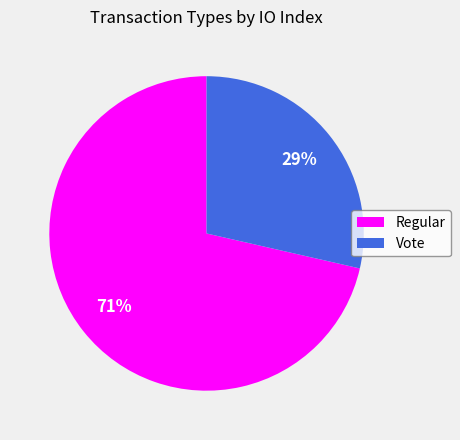

How many segments does this pie chart have?

2